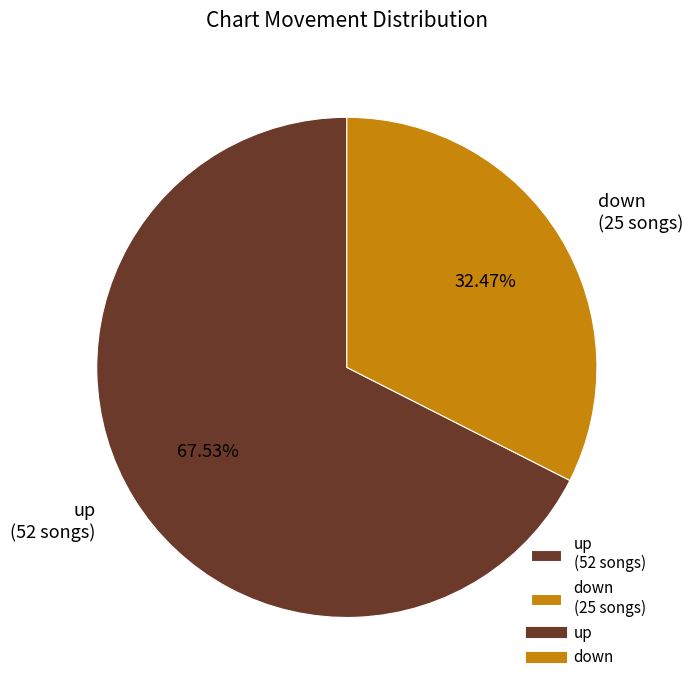

Approximately how many times larger is the value at down (25 songs) compared to up (52 songs)?

0.5